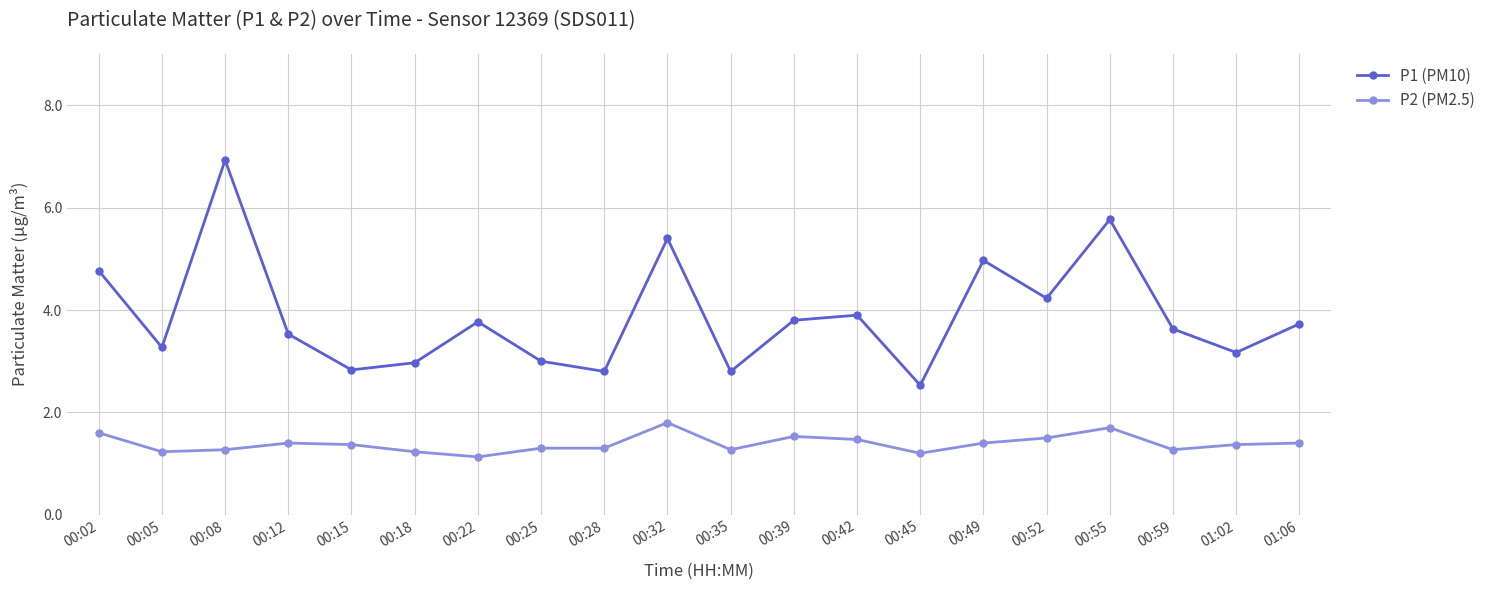

What is the difference between the maximum and minimum values in the P2 (PM2.5) series?

0.7